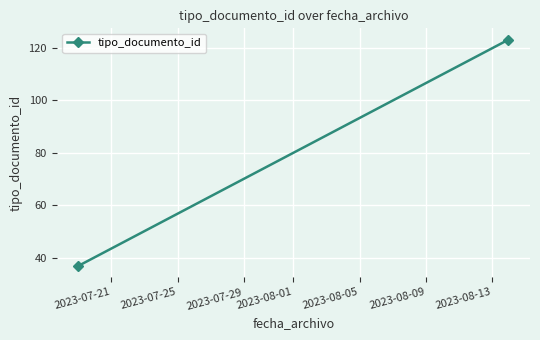

At which label is the value closest to 80?

2023-07-21